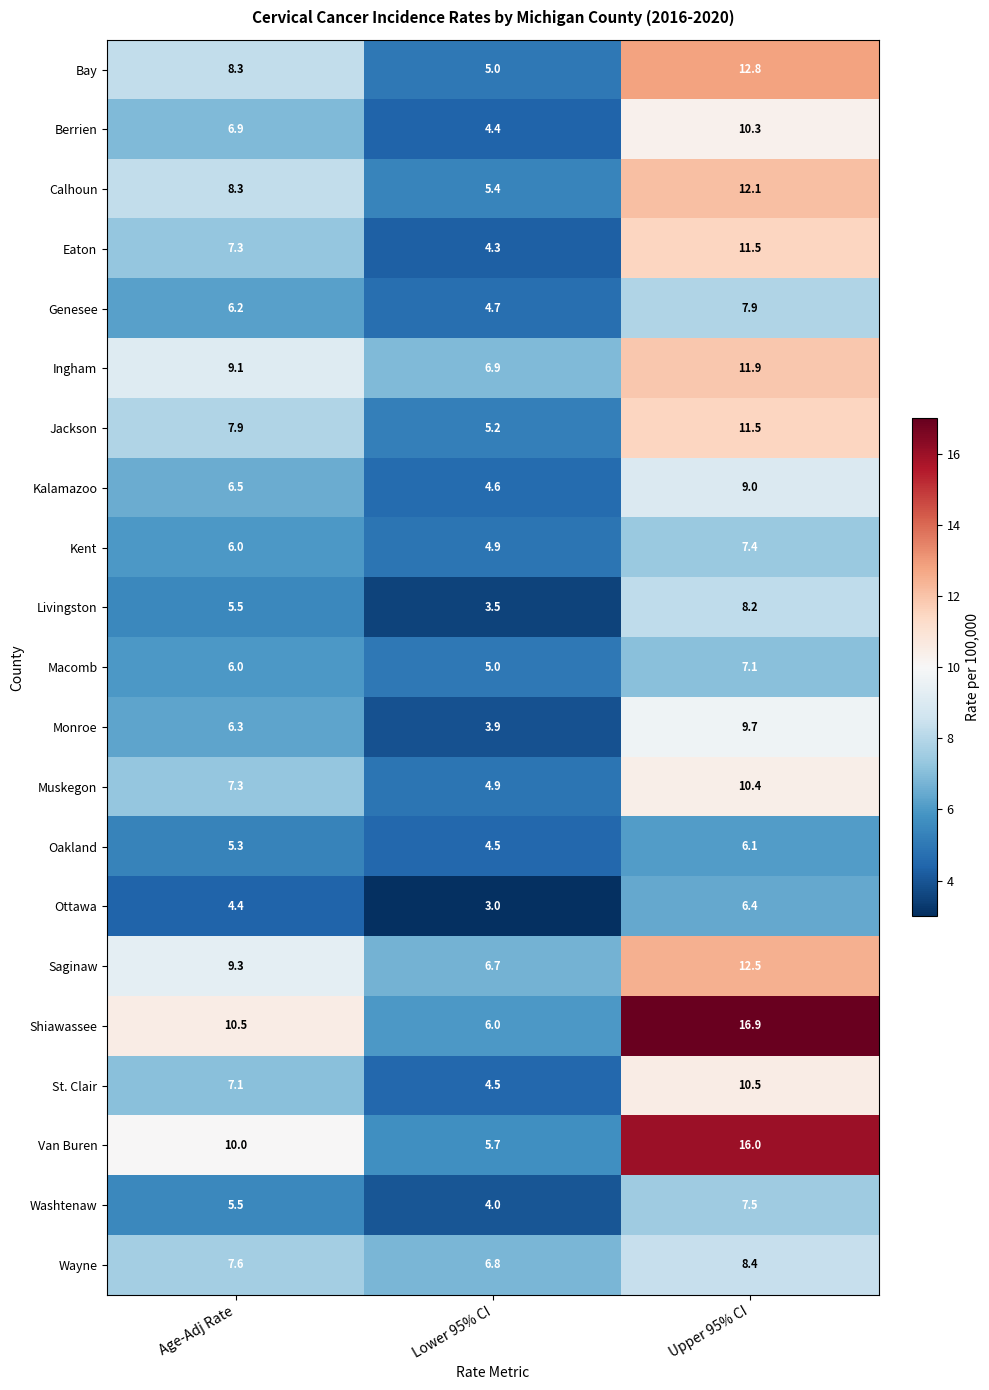

How many series are shown in this chart?

21